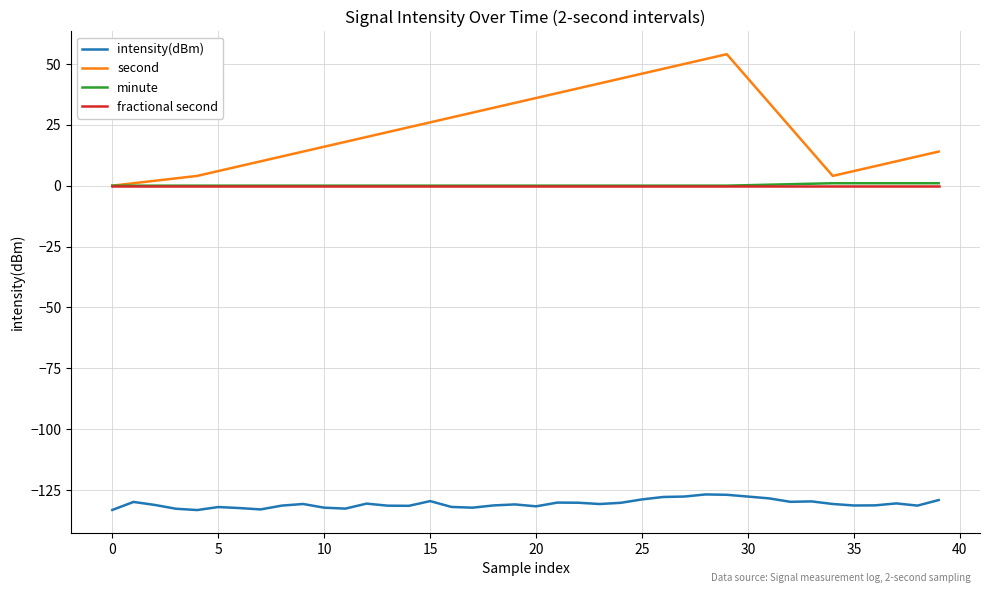

Which series has the largest total across all categories?

second